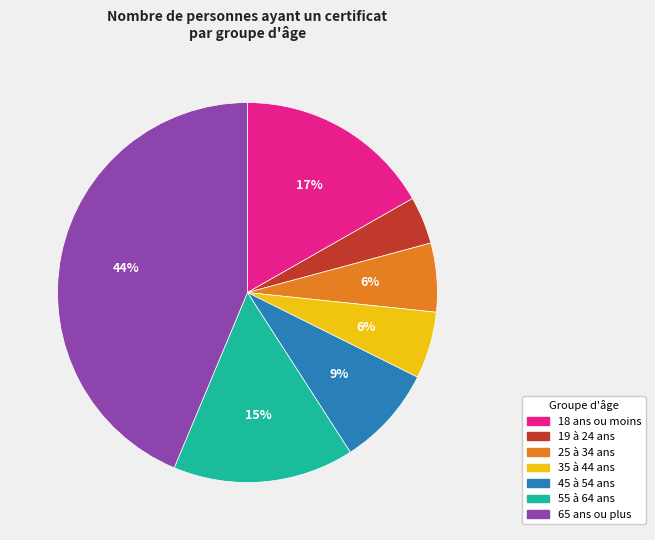

To the nearest percent, what is the combined percentage of 45 à 54 ans and 65 ans ou plus?

52%